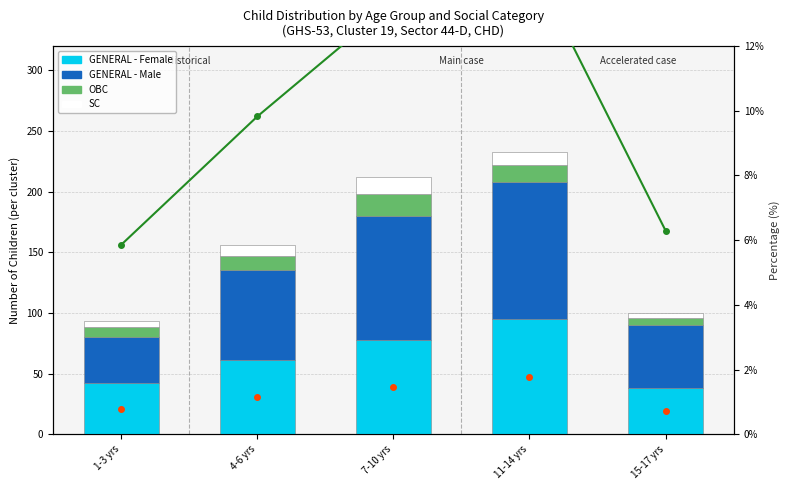

Is it true that SC equals 1.4 at 1-3 yrs?

False